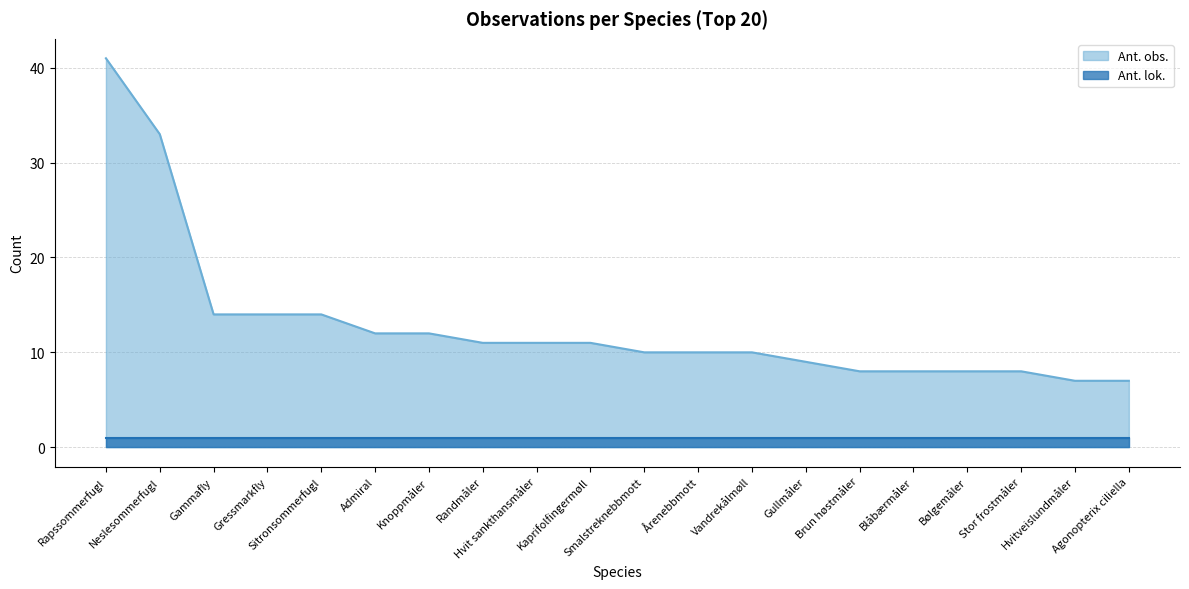

What is the sum of all values?

258